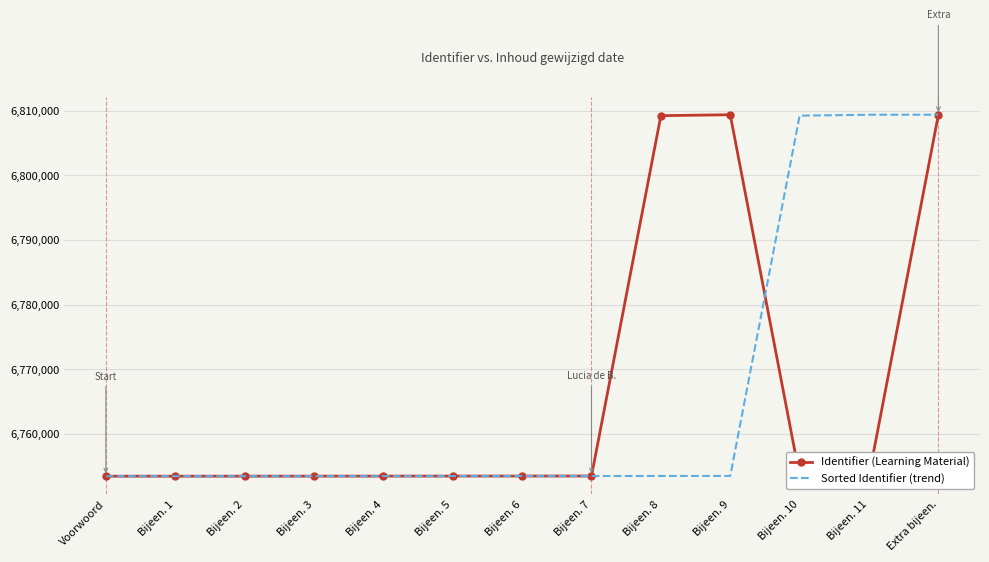

What is the average value of the Identifier (Learning Material) series?

6766376